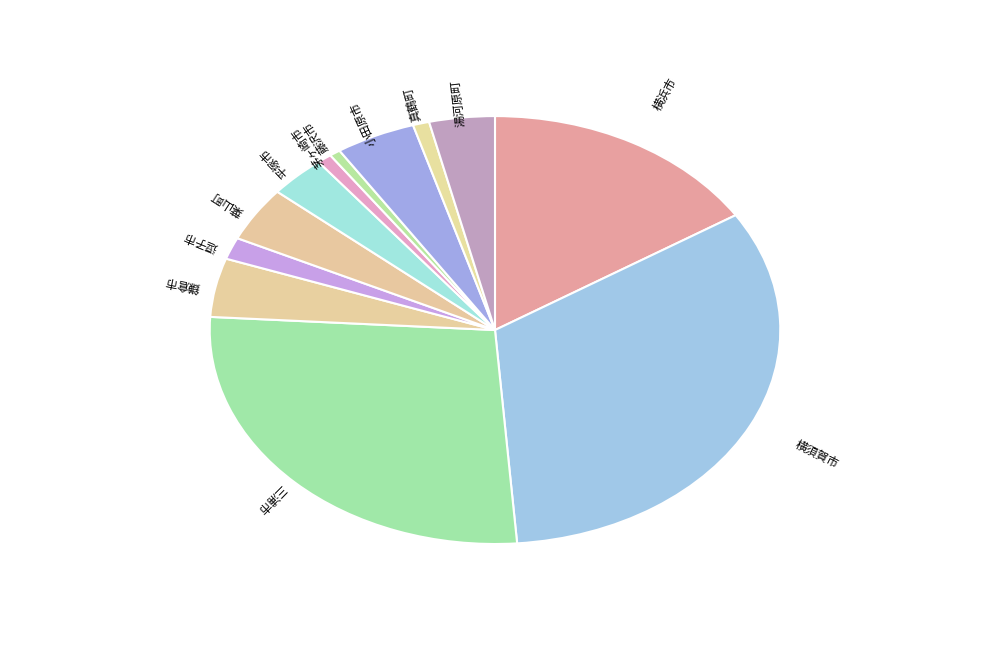

What is the largest slice in the pie chart?

横須賀市